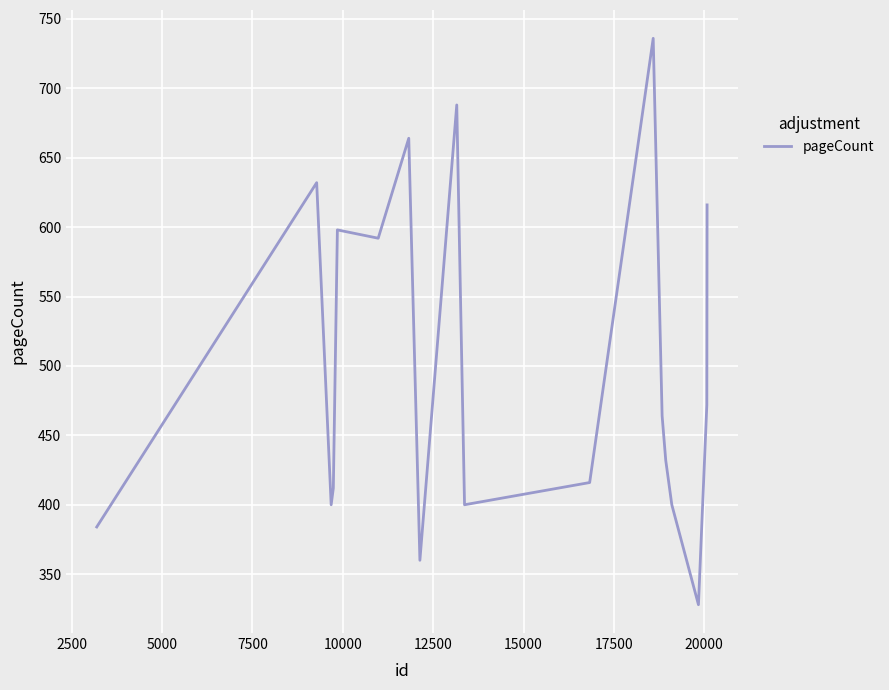

What is the difference between the maximum and second lowest values?

376